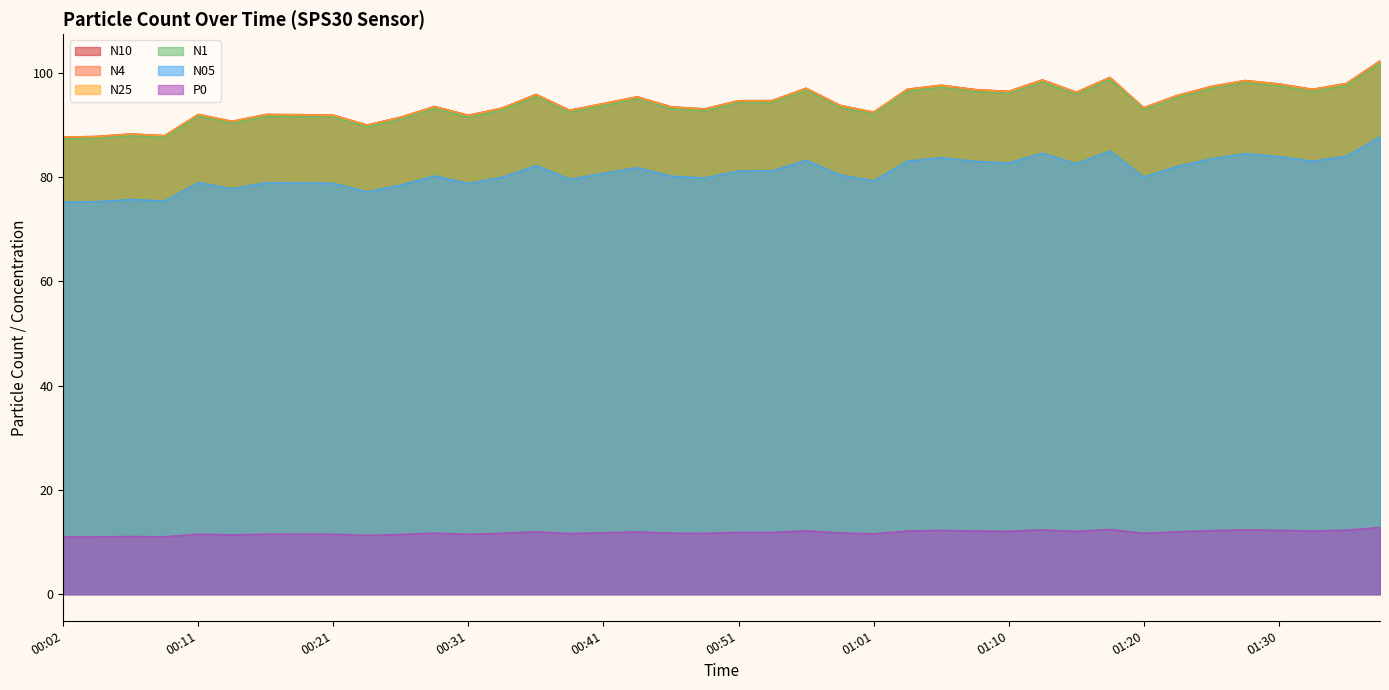

Which series has the largest range (max minus min)?

N10